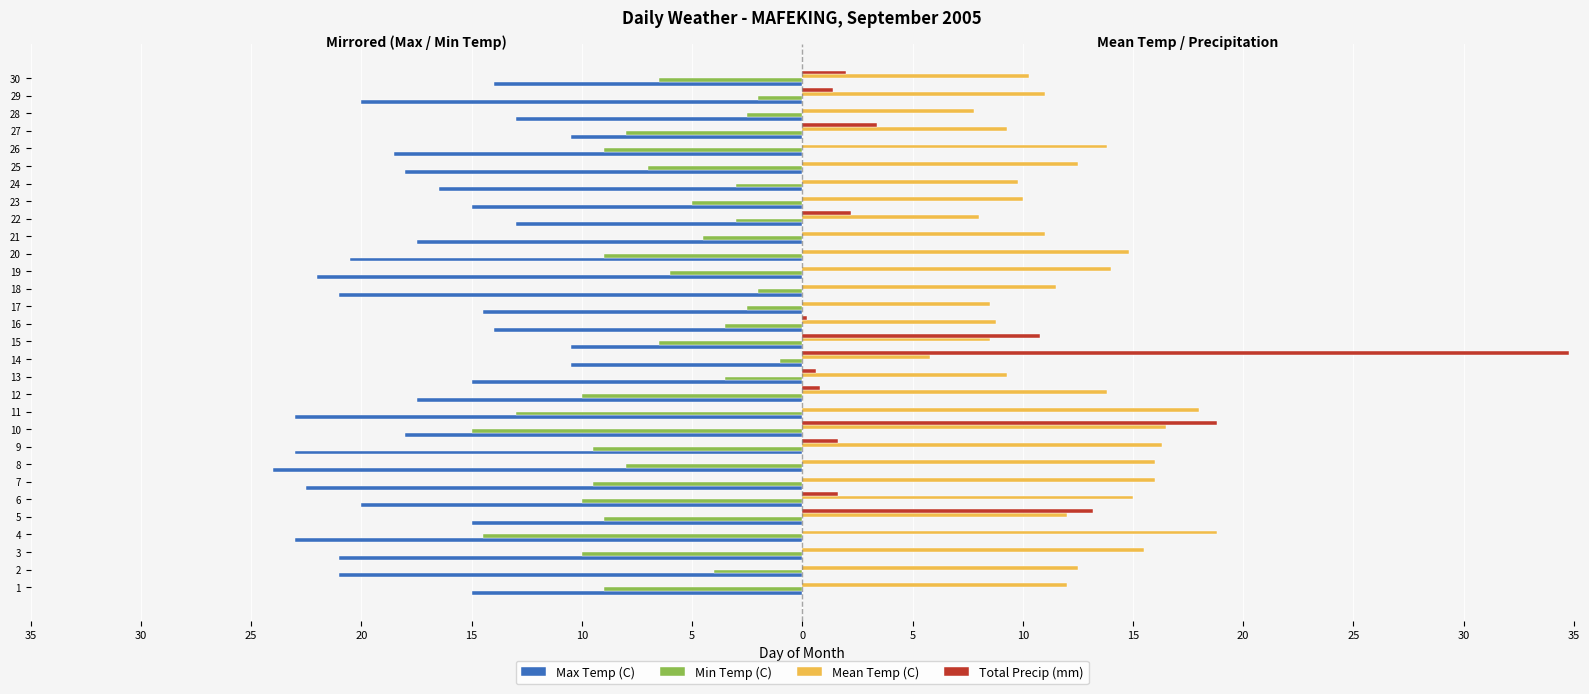

What are all the series names shown in the legend?

Max Temp (C), Min Temp (C), Mean Temp (C), Total Precip (mm)